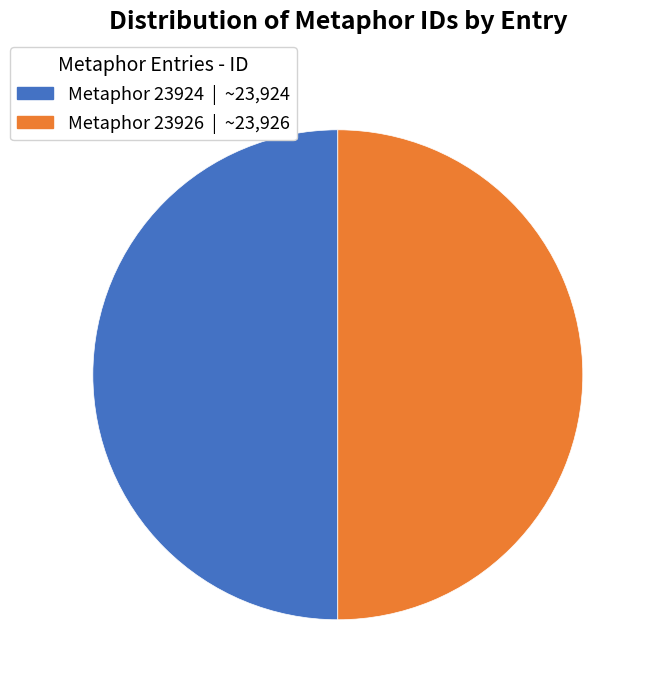

Approximately how many times larger is the value at Metaphor 23924 compared to Metaphor 23926?

1.0